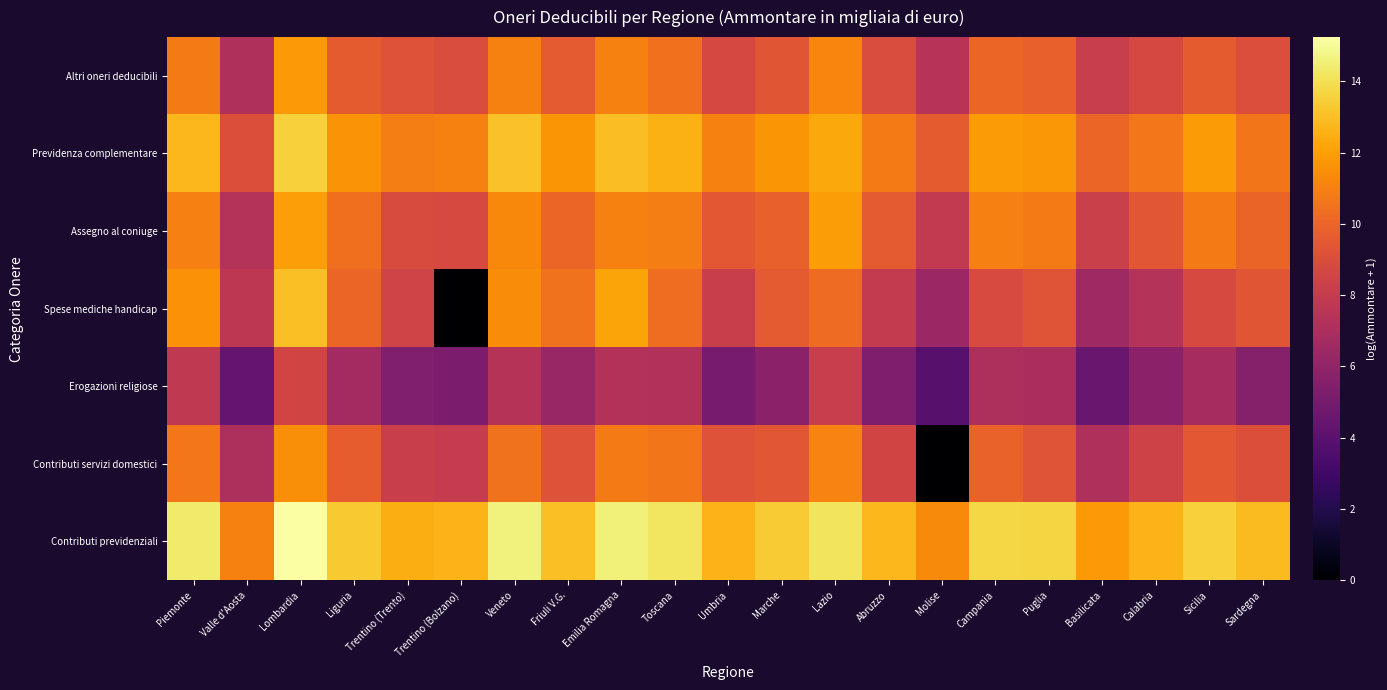

Reading left to right, list all the values displayed in this chart.

Contributi previdenziali: Piemonte=14.4	Valle d'Aosta=11.0	Lombardia=15.2	Liguria=13.3	Trentino (Trento)=12.5	Trentino (Bolzano)=12.7	Veneto=14.6	Friuli V.G.=13.0	Emilia Romagna=14.5	Toscana=14.2	Umbria=12.6	Marche=13.3	Lazio=14.1	Abruzzo=12.8	Molise=11.3	Campania=13.7	Puglia=13.7	Basilicata=11.8	Calabria=12.6	Sicilia=13.6	Sardegna=12.9
Contributi servizi domestici: Piemonte=10.7	Valle d'Aosta=7.1	Lombardia=11.4	Liguria=9.7	Trentino (Trento)=8.2	Trentino (Bolzano)=8.0	Veneto=10.5	Friuli V.G.=9.2	Emilia Romagna=10.8	Toscana=10.6	Umbria=9.2	Marche=9.4	Lazio=11.1	Abruzzo=8.6	Molise=0.0	Campania=9.9	Puglia=9.3	Basilicata=7.1	Calabria=8.4	Sicilia=9.5	Sardegna=9.1
Erogazioni religiose: Piemonte=7.8	Valle d'Aosta=4.4	Lombardia=8.5	Liguria=6.7	Trentino (Trento)=5.4	Trentino (Bolzano)=5.2	Veneto=7.4	Friuli V.G.=6.3	Emilia Romagna=7.3	Toscana=7.2	Umbria=5.0	Marche=5.8	Lazio=8.1	Abruzzo=5.3	Molise=3.9	Campania=7.1	Puglia=6.9	Basilicata=4.5	Calabria=5.8	Sicilia=6.8	Sardegna=5.5
Spese mediche handicap: Piemonte=11.6	Valle d'Aosta=7.7	Lombardia=13.0	Liguria=10.0	Trentino (Trento)=8.5	Trentino (Bolzano)=0.0	Veneto=11.4	Friuli V.G.=10.5	Emilia Romagna=12.2	Toscana=10.3	Umbria=8.2	Marche=9.6	Lazio=10.3	Abruzzo=7.9	Molise=6.4	Campania=8.8	Puglia=9.3	Basilicata=6.5	Calabria=7.4	Sicilia=8.8	Sardegna=9.4
Assegno al coniuge: Piemonte=11.0	Valle d'Aosta=7.4	Lombardia=12.0	Liguria=10.4	Trentino (Trento)=8.9	Trentino (Bolzano)=8.8	Veneto=11.3	Friuli V.G.=10.0	Emilia Romagna=11.0	Toscana=11.0	Umbria=9.5	Marche=9.9	Lazio=11.9	Abruzzo=9.6	Molise=7.9	Campania=11.0	Puglia=10.8	Basilicata=8.2	Calabria=9.4	Sicilia=10.8	Sardegna=10.0
Previdenza complementare: Piemonte=12.7	Valle d'Aosta=9.1	Lombardia=13.6	Liguria=11.6	Trentino (Trento)=10.9	Trentino (Bolzano)=11.1	Veneto=13.1	Friuli V.G.=11.7	Emilia Romagna=12.9	Toscana=12.6	Umbria=11.1	Marche=11.7	Lazio=12.3	Abruzzo=10.8	Molise=9.6	Campania=11.8	Puglia=11.8	Basilicata=10.1	Calabria=10.7	Sicilia=11.9	Sardegna=10.6
Altri oneri deducibili: Piemonte=10.8	Valle d'Aosta=7.2	Lombardia=11.8	Liguria=9.6	Trentino (Trento)=9.2	Trentino (Bolzano)=9.0	Veneto=11.1	Friuli V.G.=9.5	Emilia Romagna=11.0	Toscana=10.4	Umbria=8.7	Marche=9.4	Lazio=11.2	Abruzzo=9.0	Molise=7.5	Campania=10.0	Puglia=9.9	Basilicata=8.1	Calabria=8.7	Sicilia=9.6	Sardegna=9.0